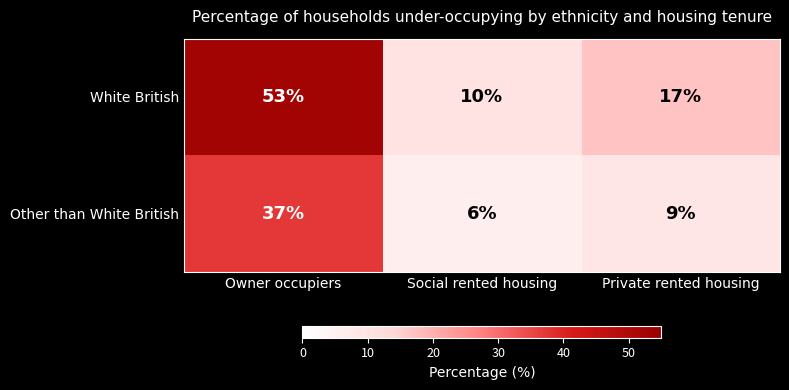

What is the difference between the highest and lowest values at Social rented housing?

4